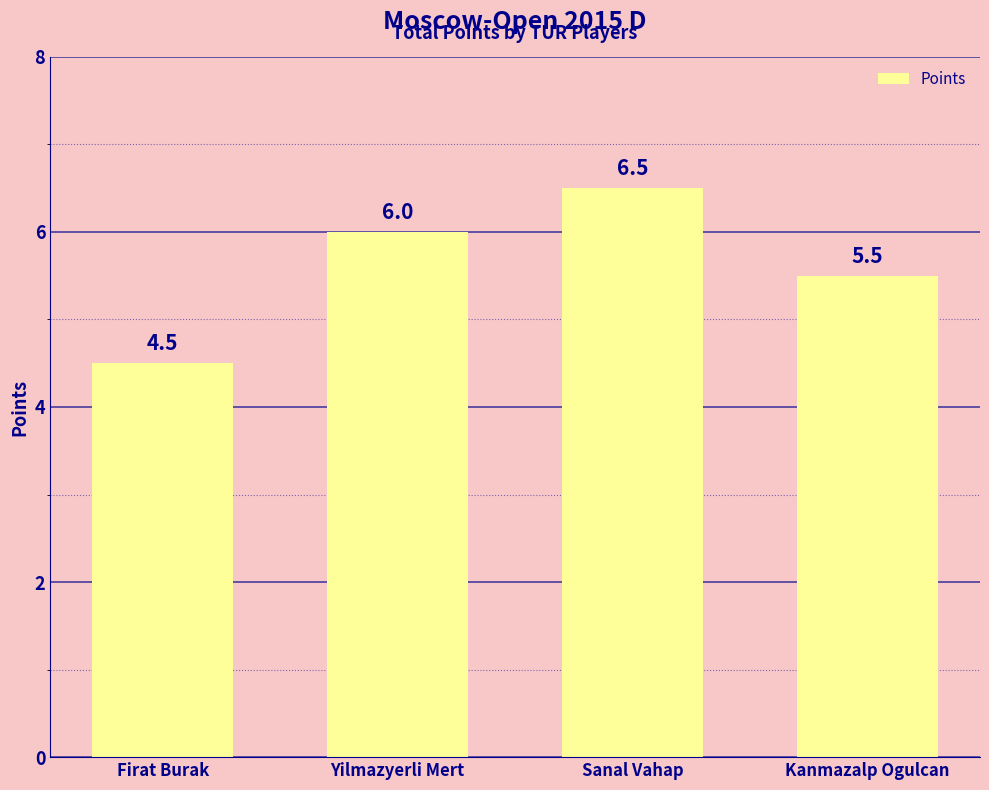

The chart shows a value of 6.5 at Firat Burak. True or false?

False